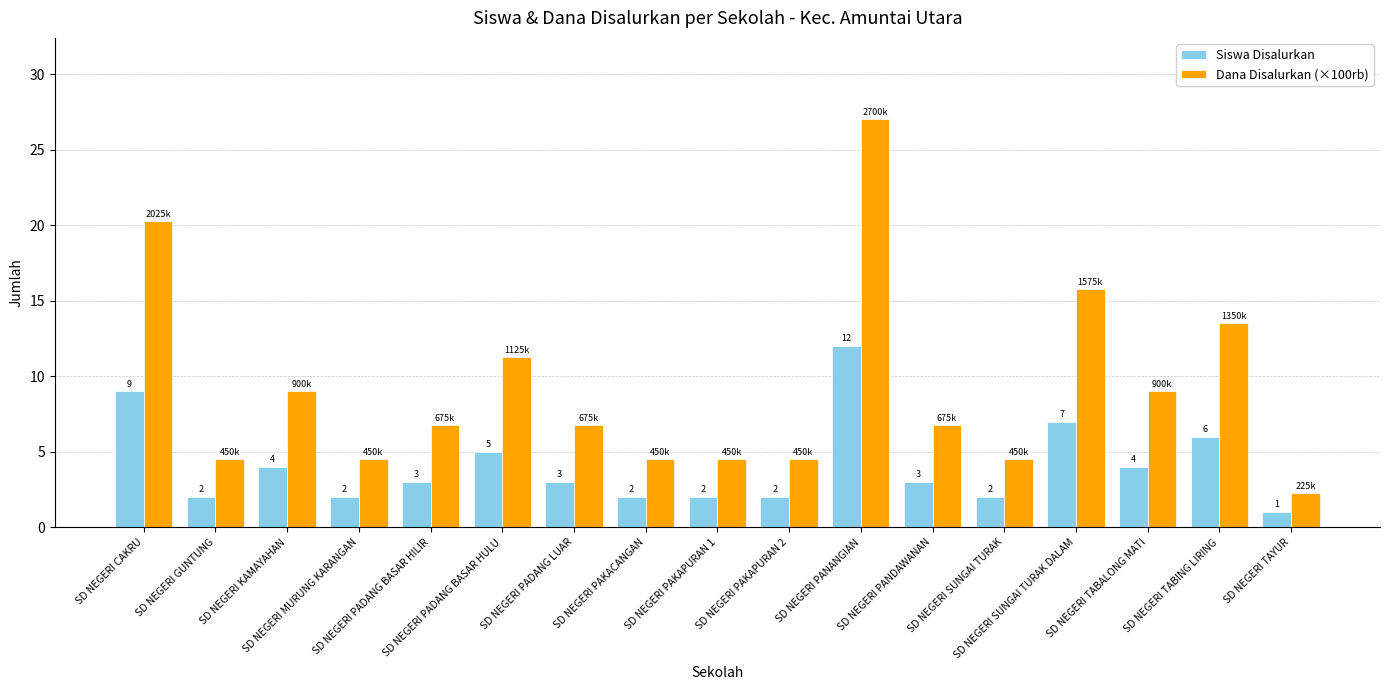

What is the total value across all series at SD NEGERI PADANG BASAR HILIR?

9.8